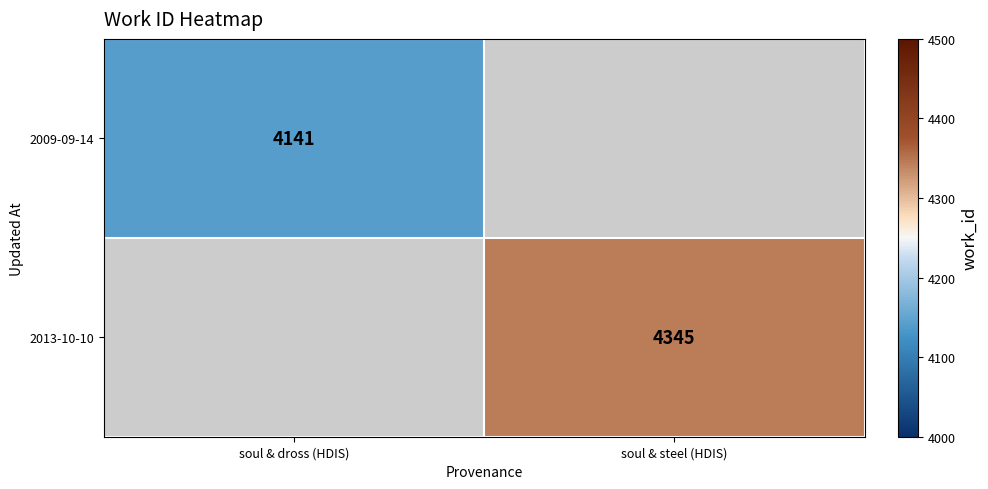

True or false: 2009-09-14 has a value of 1647.9 at soul & dross (HDIS).

False